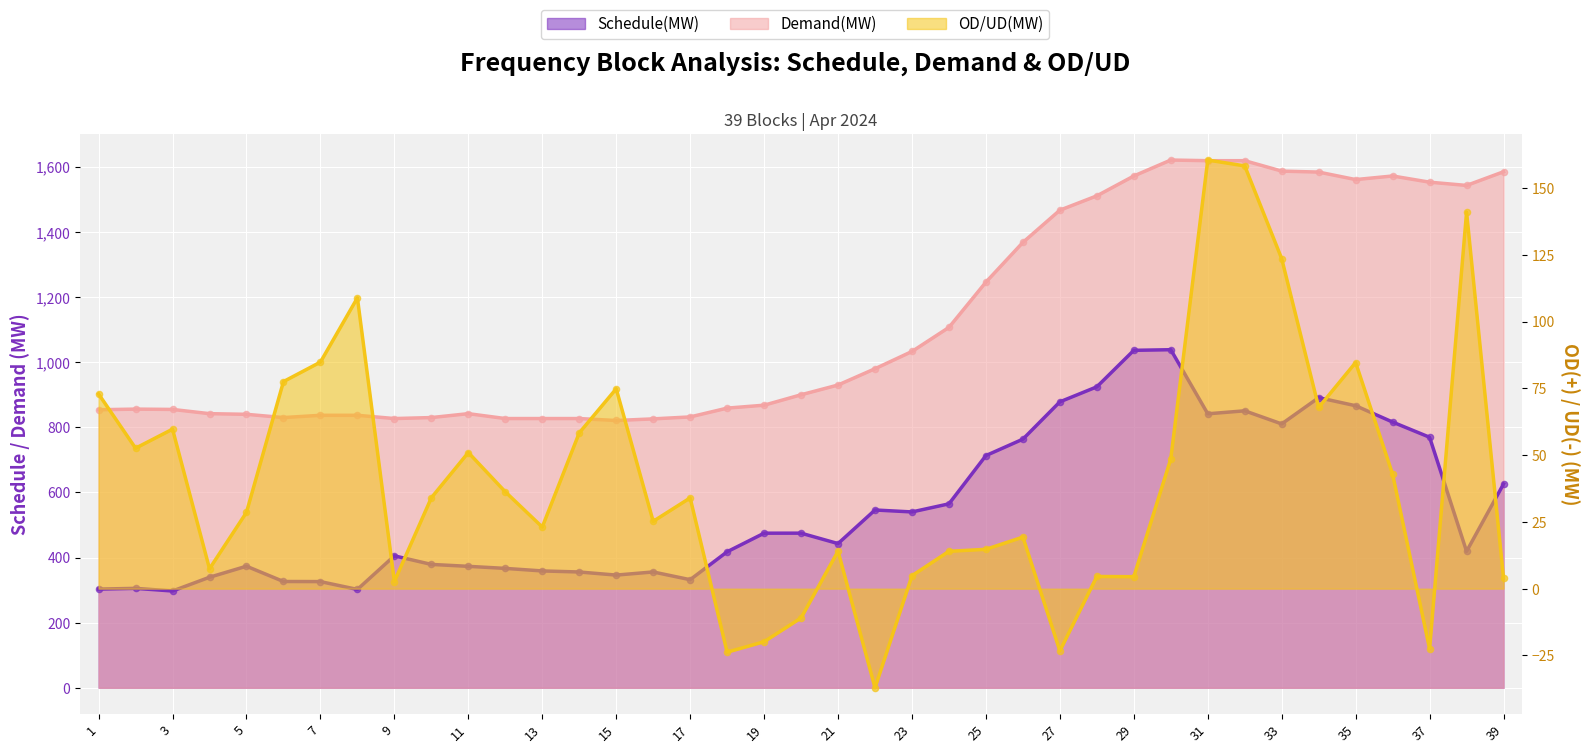

At which category is the sum across all series the highest?

30